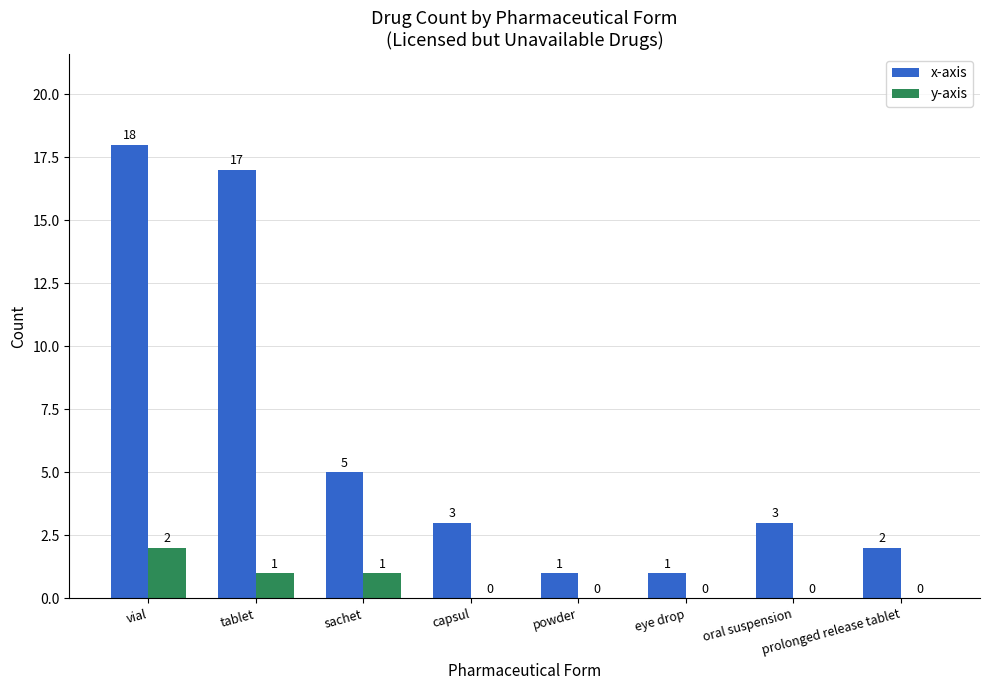

How many groups of bars are there?

8